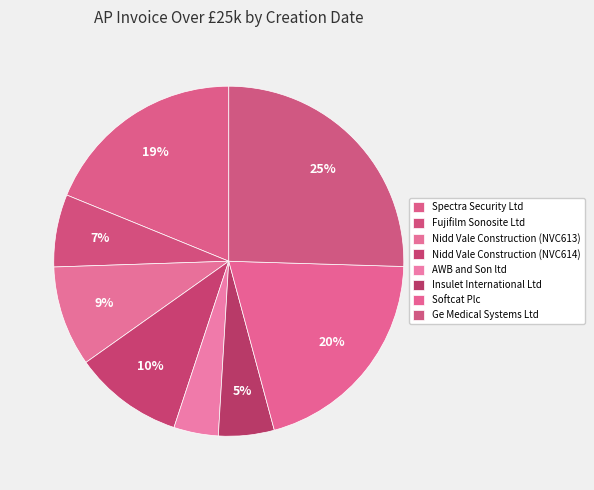

What percentage is the Insulet International Ltd slice, to the nearest percent?

5%